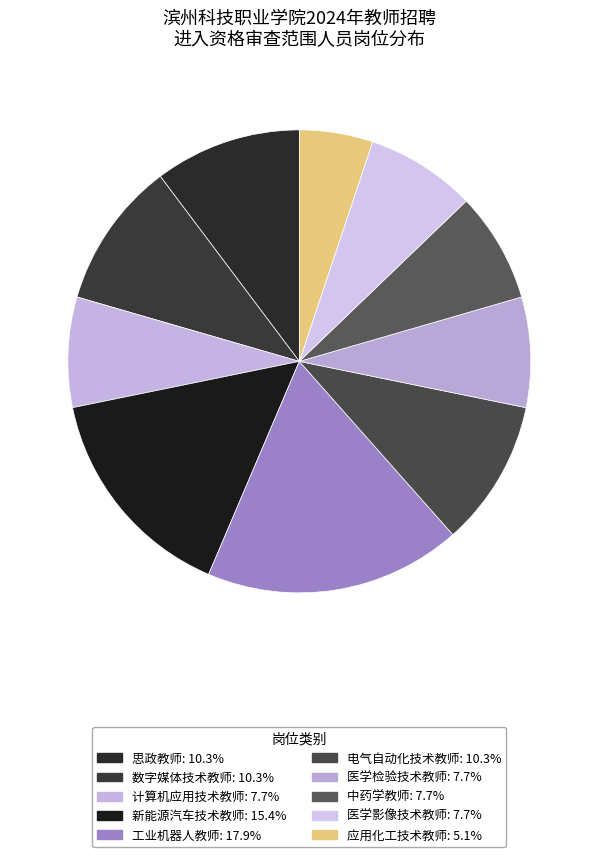

True or false: 工业机器人教师 accounts for 29% of the total.

False